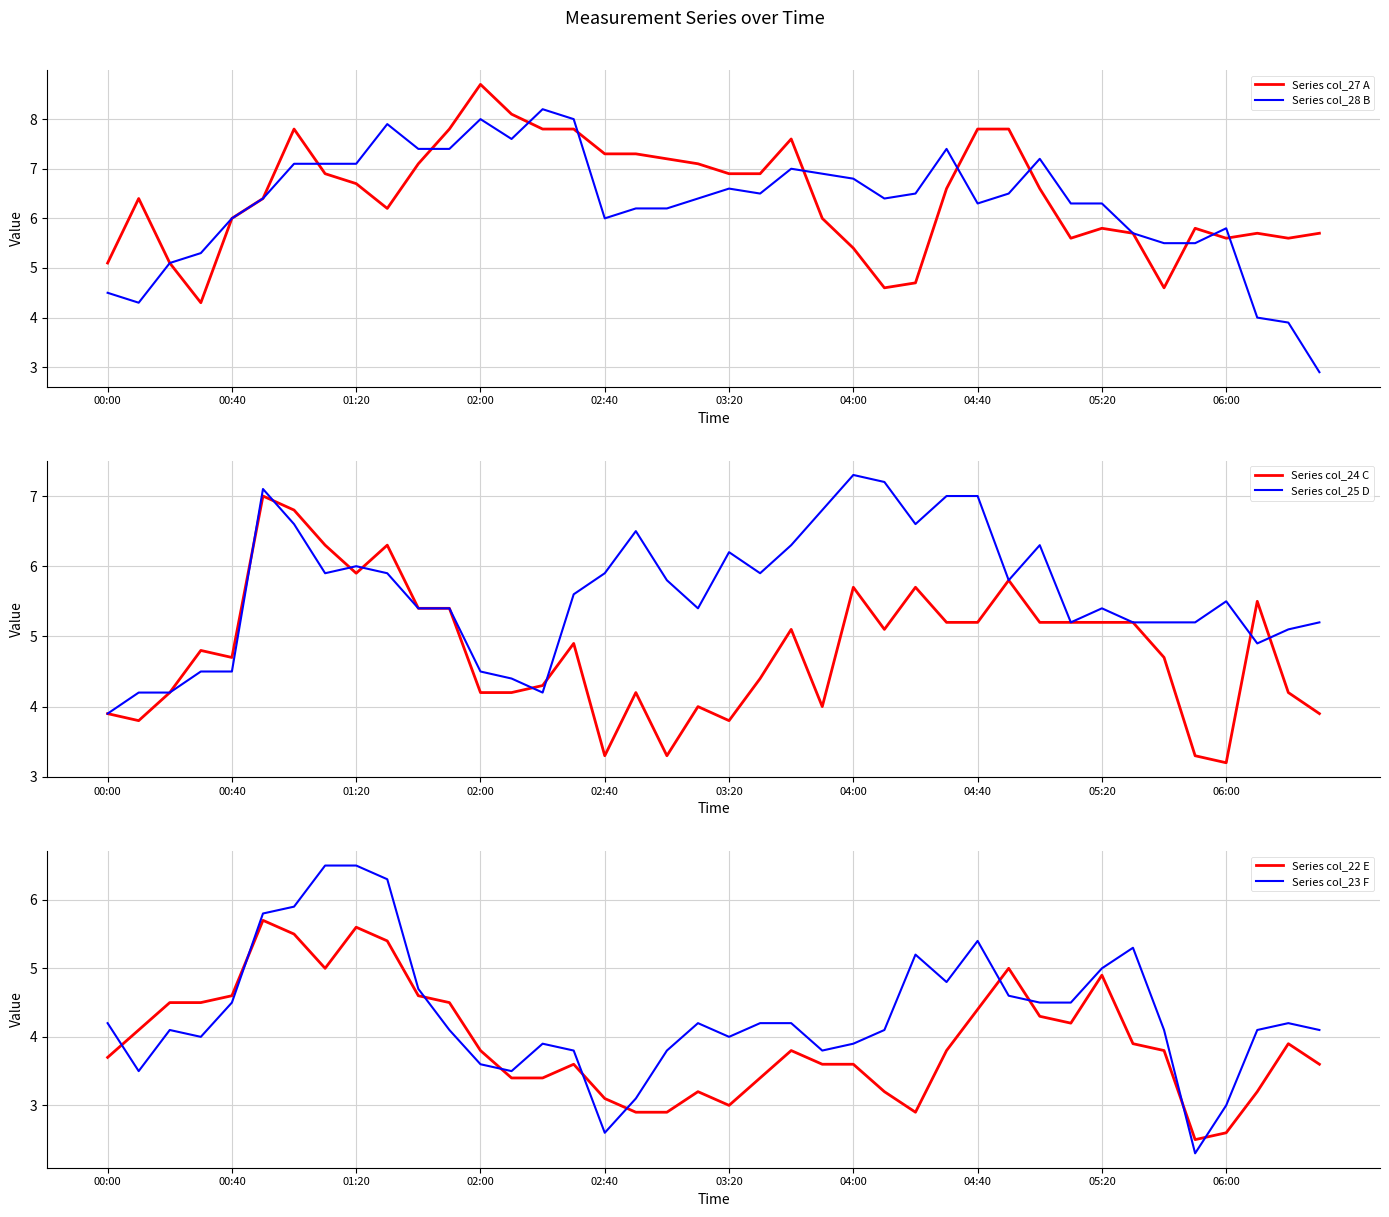

True or false: Series col_25 D has a value of 6.0 at 01:20.

True